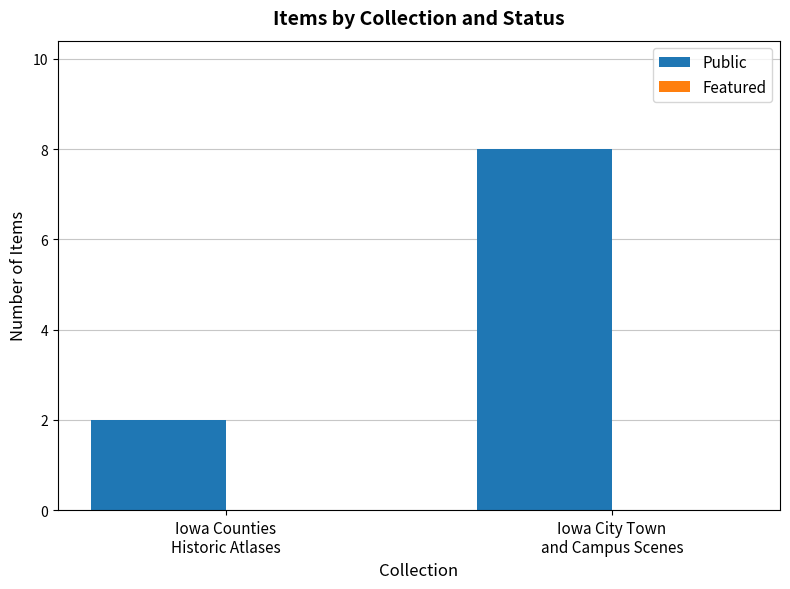

What is the average value?

5